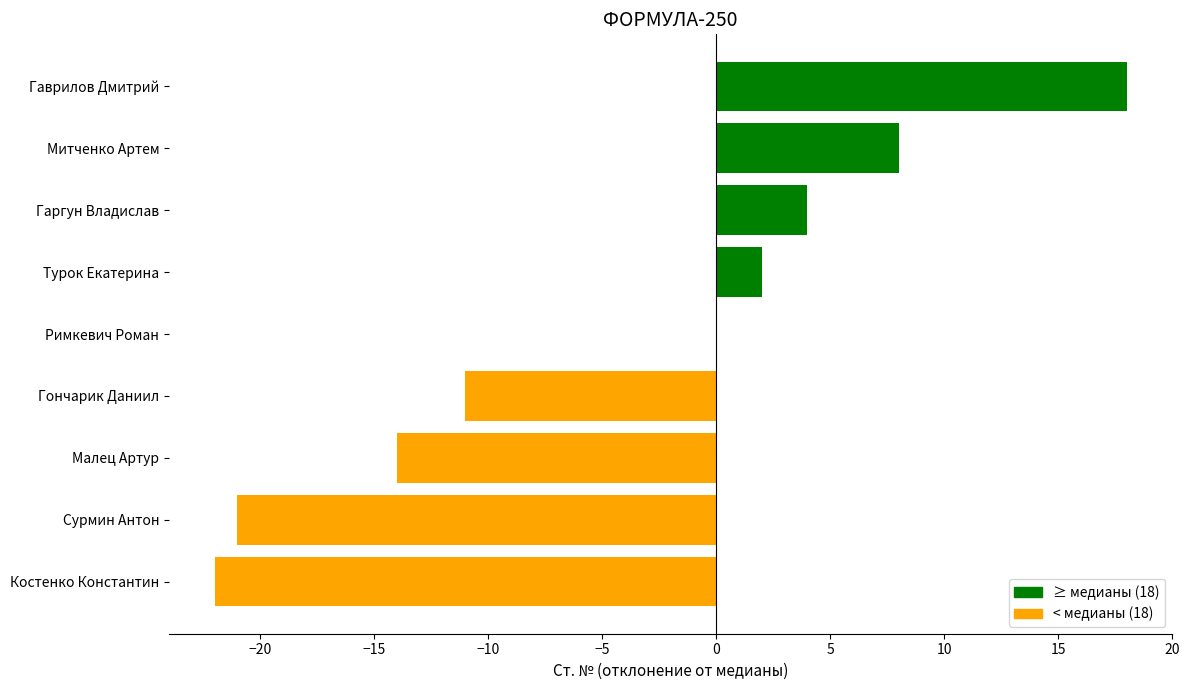

True or false: the data shows 3 at Митченко Артем.

False